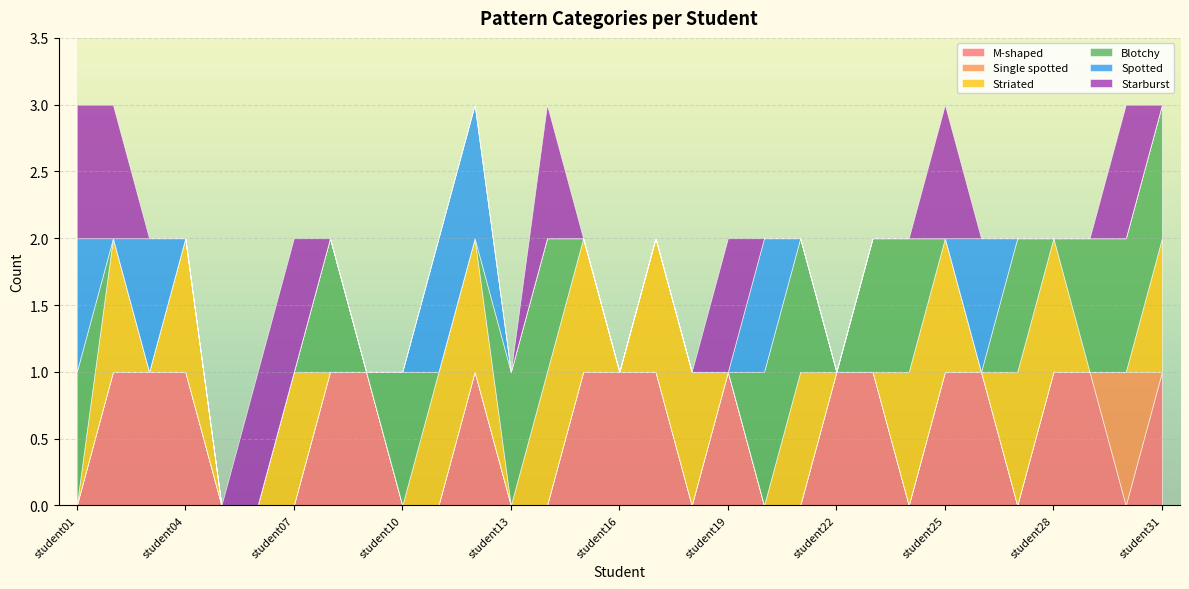

Reading left to right, extract all data points from this chart.

M-shaped: student01=0	student02=1	student03=1	student04=1	student05=0	student06=0	student07=0	student08=1	student09=1	student10=0	student11=0	student12=1	student13=0	student14=0	student15=1	student16=1	student17=1	student18=0	student19=1	student20=0	student21=0	student22=1	student23=1	student24=0	student25=1	student26=1	student27=0	student28=1	student29=1	student30=0	student31=1
Single spotted: student01=0	student02=0	student03=0	student04=0	student05=0	student06=0	student07=0	student08=0	student09=0	student10=0	student11=0	student12=0	student13=0	student14=0	student15=0	student16=0	student17=0	student18=0	student19=0	student20=0	student21=0	student22=0	student23=0	student24=0	student25=0	student26=0	student27=0	student28=0	student29=0	student30=1	student31=0
Striated: student01=0	student02=1	student03=0	student04=1	student05=0	student06=0	student07=1	student08=0	student09=0	student10=0	student11=1	student12=1	student13=0	student14=1	student15=1	student16=0	student17=1	student18=1	student19=0	student20=0	student21=1	student22=0	student23=0	student24=1	student25=1	student26=0	student27=1	student28=1	student29=0	student30=0	student31=1
Blotchy: student01=1	student02=0	student03=0	student04=0	student05=0	student06=0	student07=0	student08=1	student09=0	student10=1	student11=0	student12=0	student13=1	student14=1	student15=0	student16=0	student17=0	student18=0	student19=0	student20=1	student21=1	student22=0	student23=1	student24=1	student25=0	student26=0	student27=1	student28=0	student29=1	student30=1	student31=1
Spotted: student01=1	student02=0	student03=1	student04=0	student05=0	student06=0	student07=0	student08=0	student09=0	student10=0	student11=1	student12=1	student13=0	student14=0	student15=0	student16=0	student17=0	student18=0	student19=0	student20=1	student21=0	student22=0	student23=0	student24=0	student25=0	student26=1	student27=0	student28=0	student29=0	student30=0	student31=0
Starburst: student01=1	student02=1	student03=0	student04=0	student05=0	student06=1	student07=1	student08=0	student09=0	student10=0	student11=0	student12=0	student13=0	student14=1	student15=0	student16=0	student17=0	student18=0	student19=1	student20=0	student21=0	student22=0	student23=0	student24=0	student25=1	student26=0	student27=0	student28=0	student29=0	student30=1	student31=0